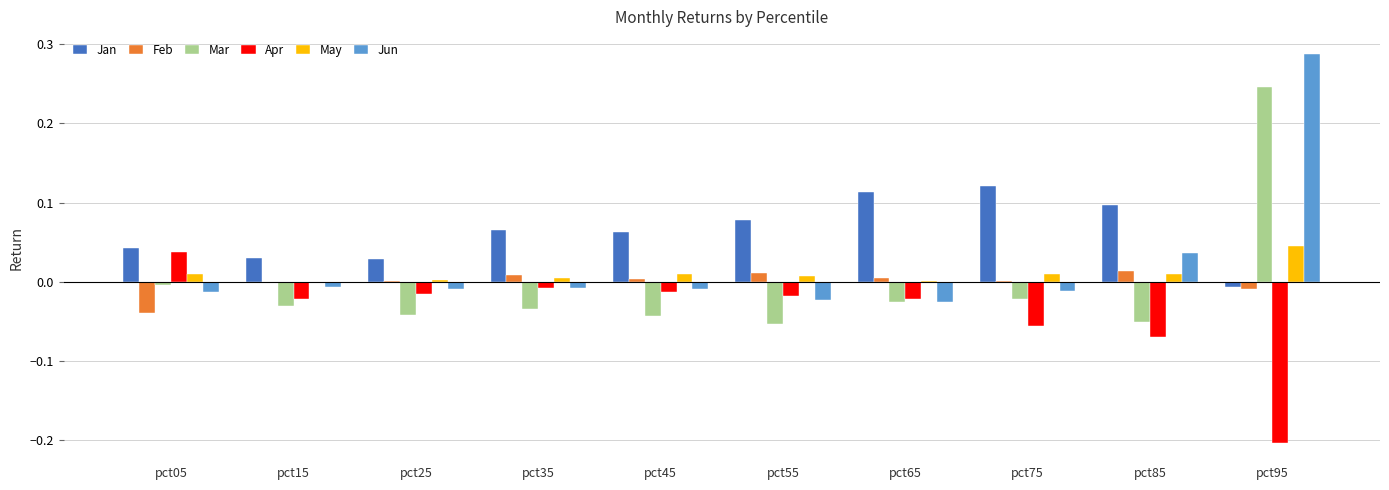

Are the bars horizontal?

No